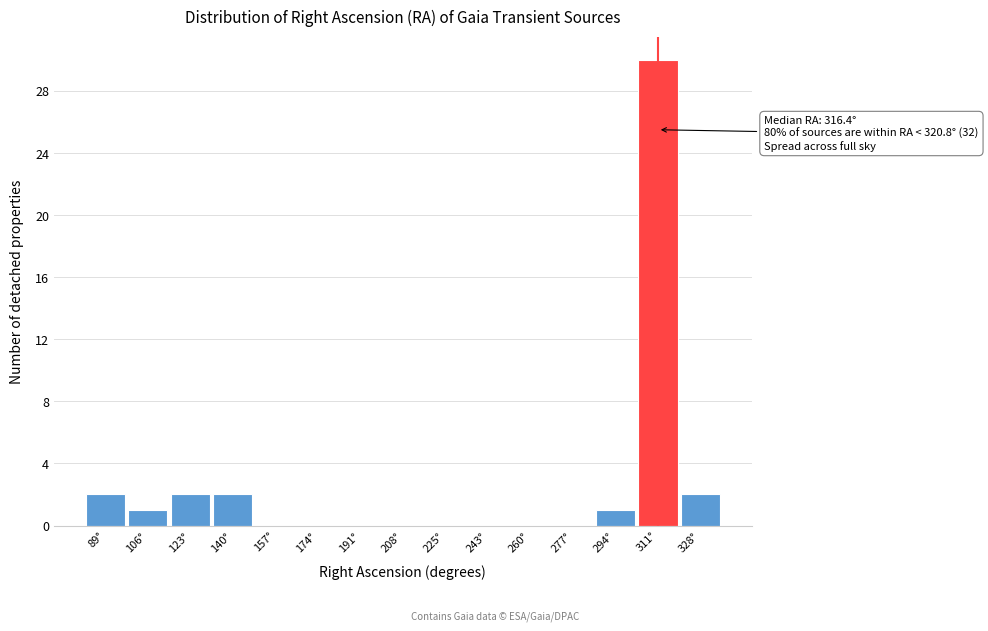

Reading right to left, extract all data points from this chart.

328°=2	311°=30	294°=1	277°=0	260°=0	243°=0	225°=0	208°=0	191°=0	174°=0	157°=0	140°=2	123°=2	106°=1	89°=2